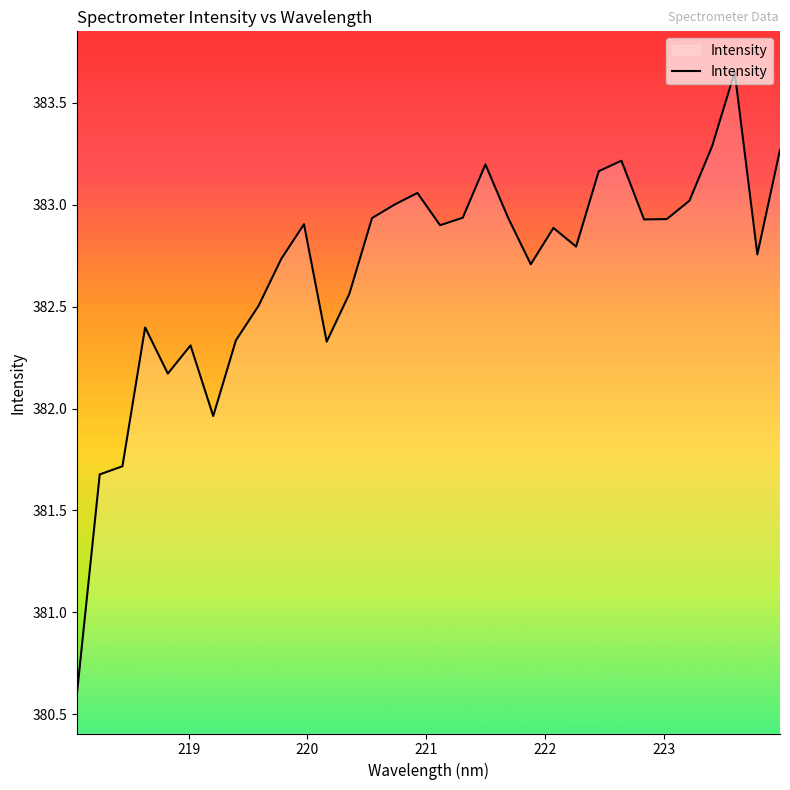

Count the number of categories in the chart.

32